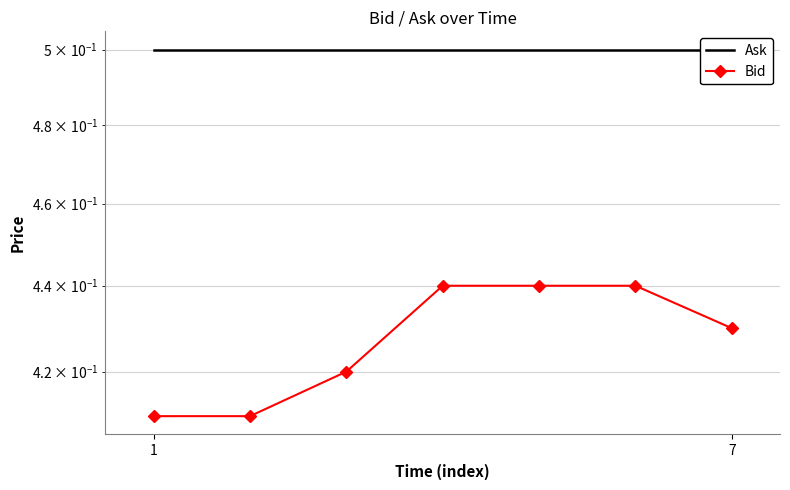

True or false: Ask has a value of 0.5 at 7.

True